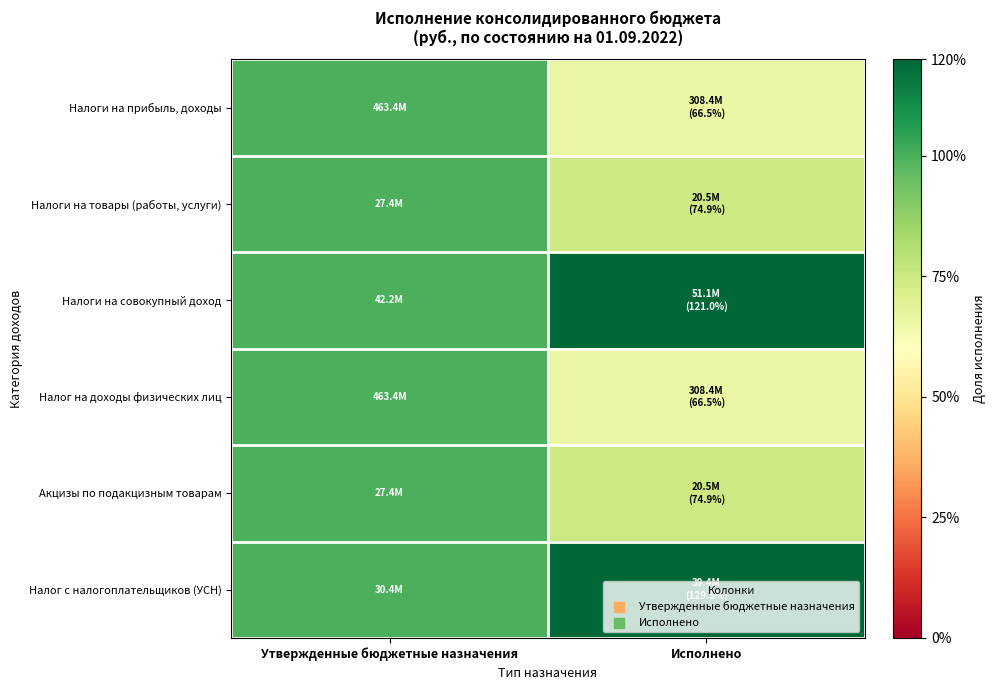

How many distinct data groups are displayed?

6